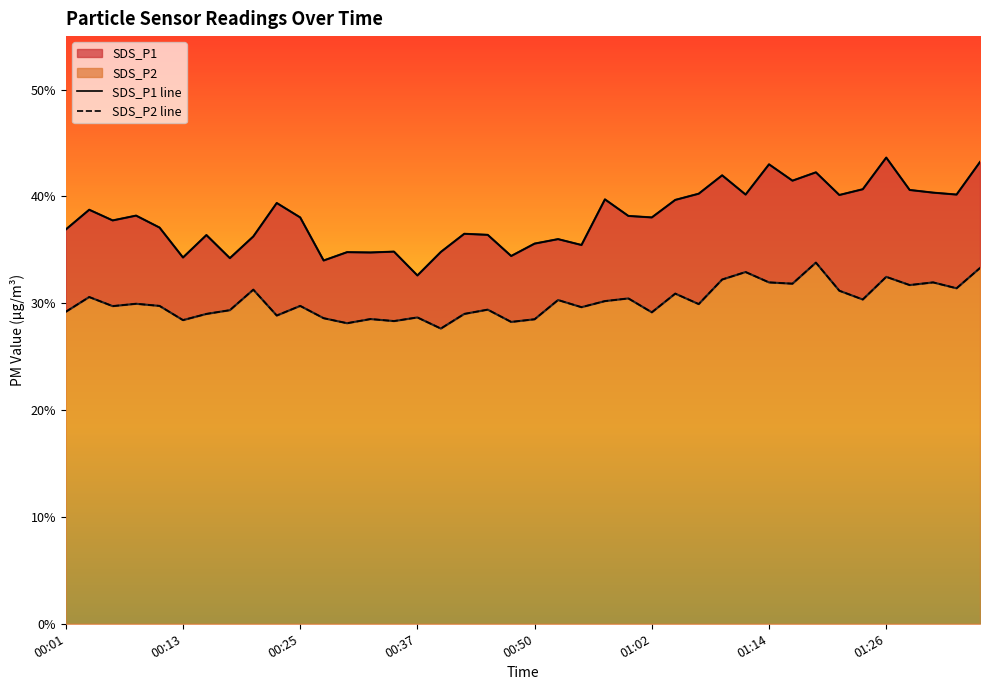

What is the difference between the second highest and minimum values in the SDS_P2 series?

5.7